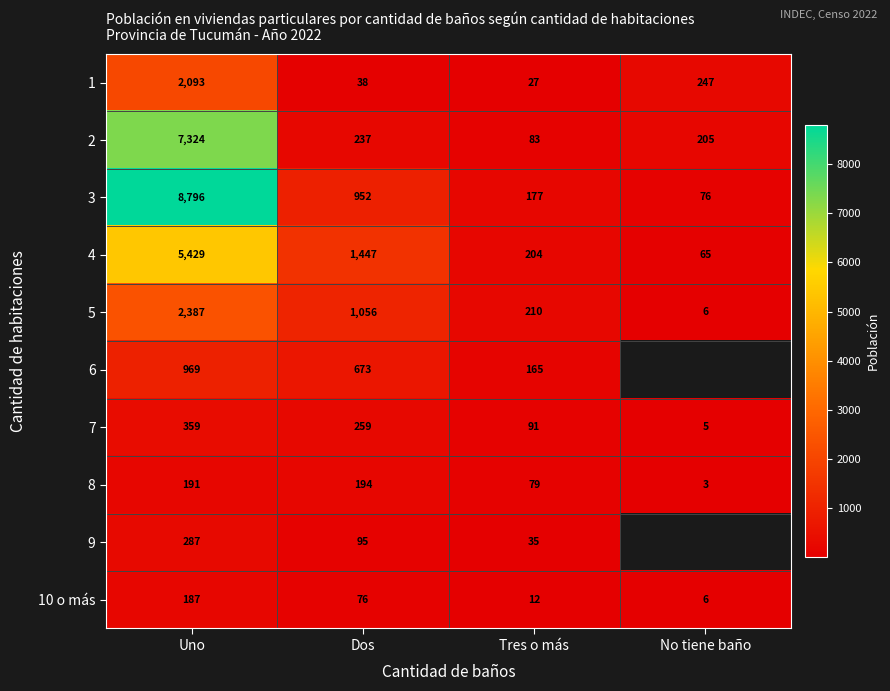

What is the total value across all series at Tres o más?

1083